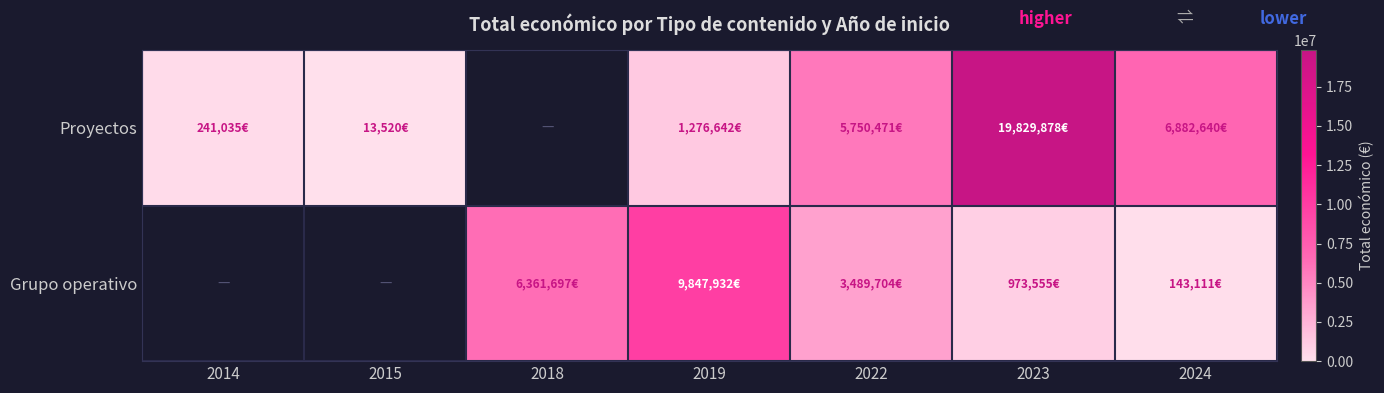

Is it true that Proyectos equals 1276642.0 at 2019?

True